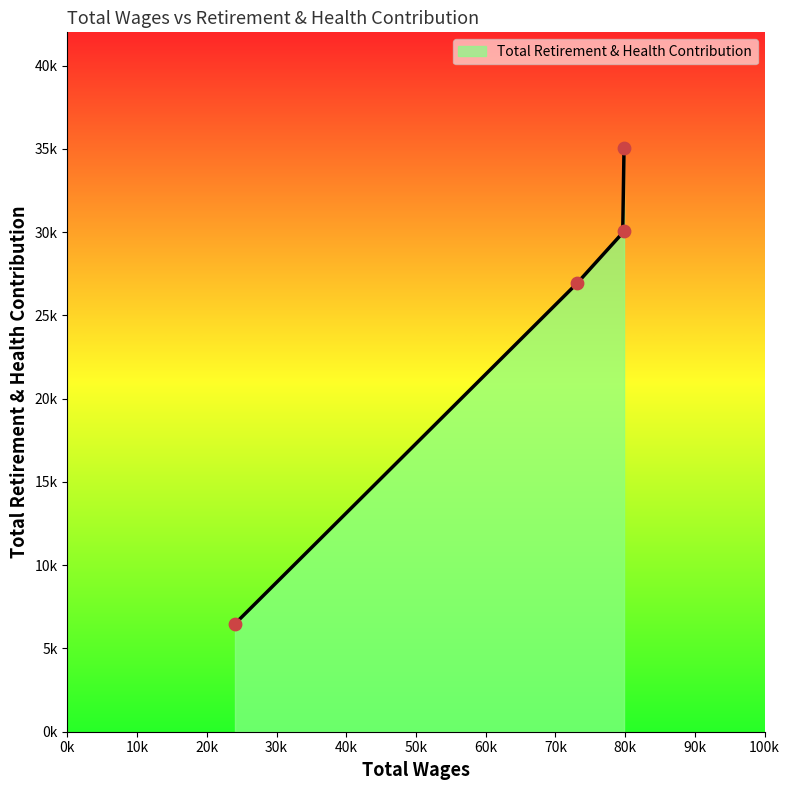

What is the ratio of the value at 79841.0 to the value at 24037.0?

5.4